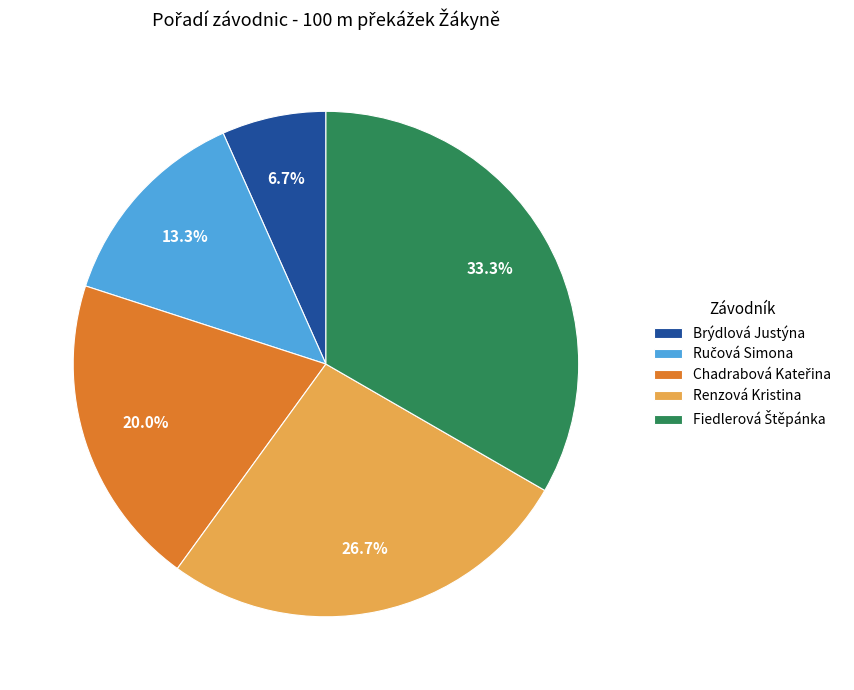

Which category has the smallest portion of the pie?

Brýdlová Justýna